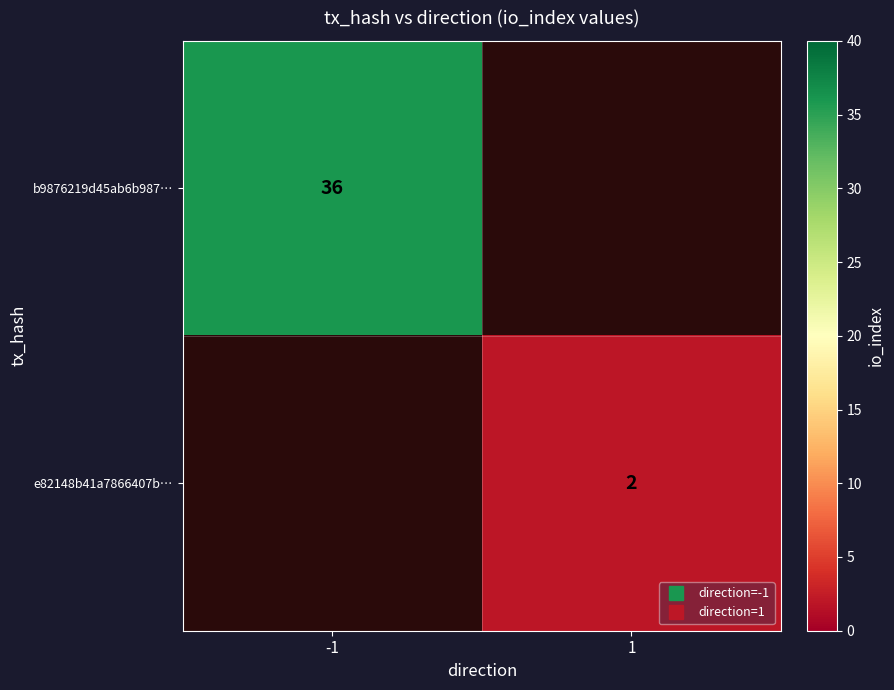

What is the maximum value for b9876219d45ab6b987…?

36.0